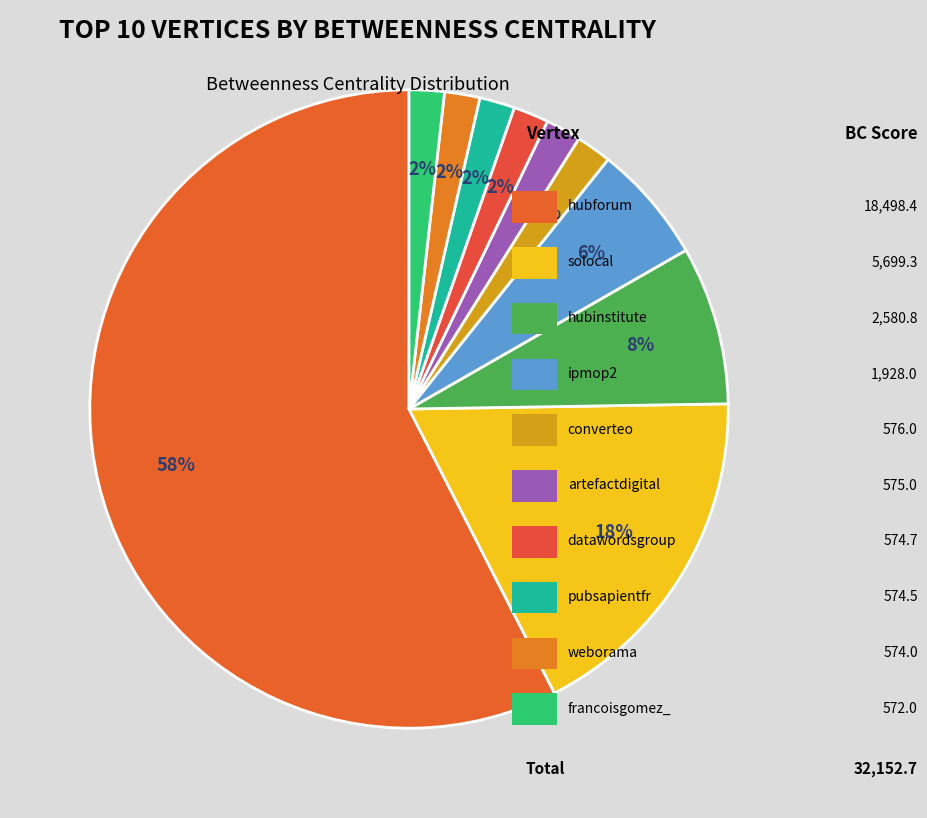

How many slices are in this pie chart?

10